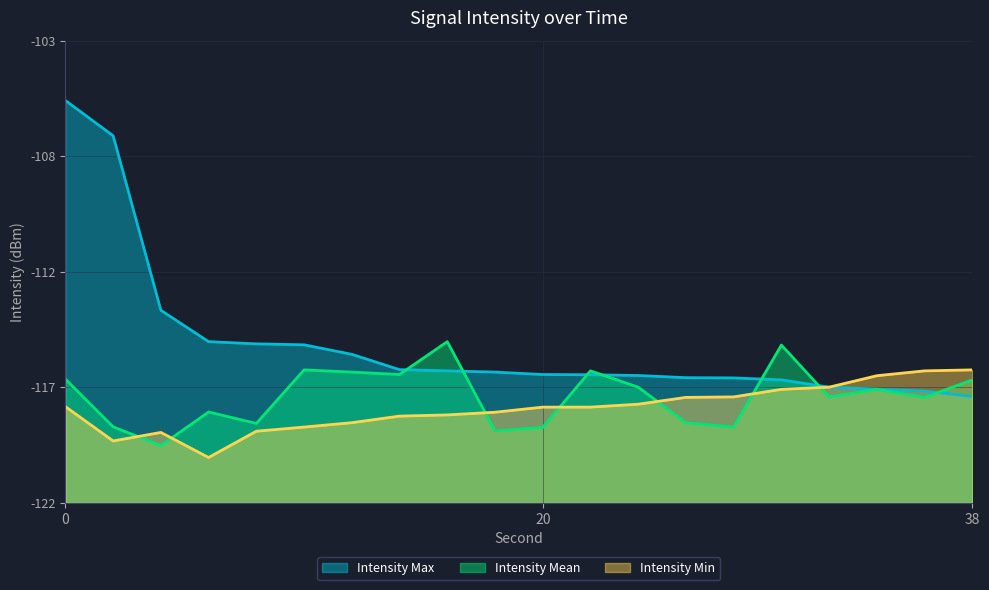

How many intersections are there between Intensity Mean and Intensity Max?

7